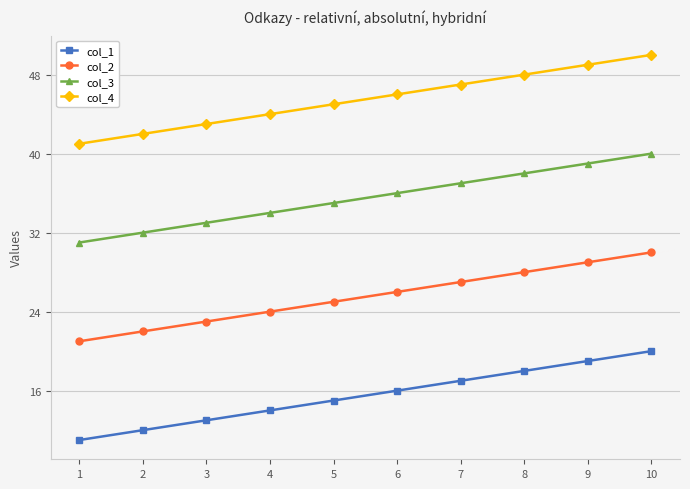

What are all the series names shown in the legend?

col_1, col_2, col_3, col_4